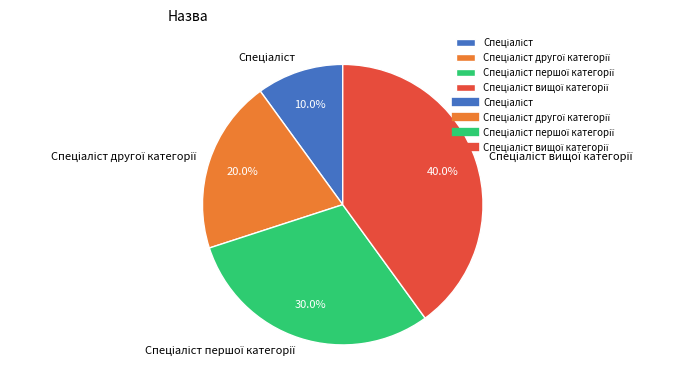

Does any single category account for the majority?

No